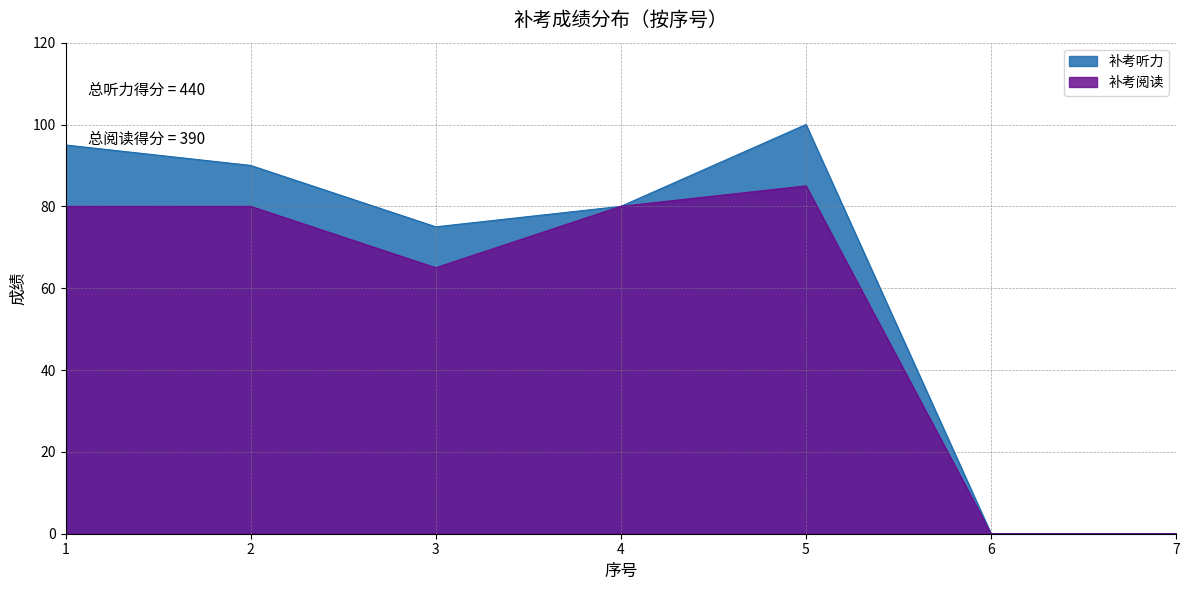

Where is 补考听力 nearest to the value 50?

3